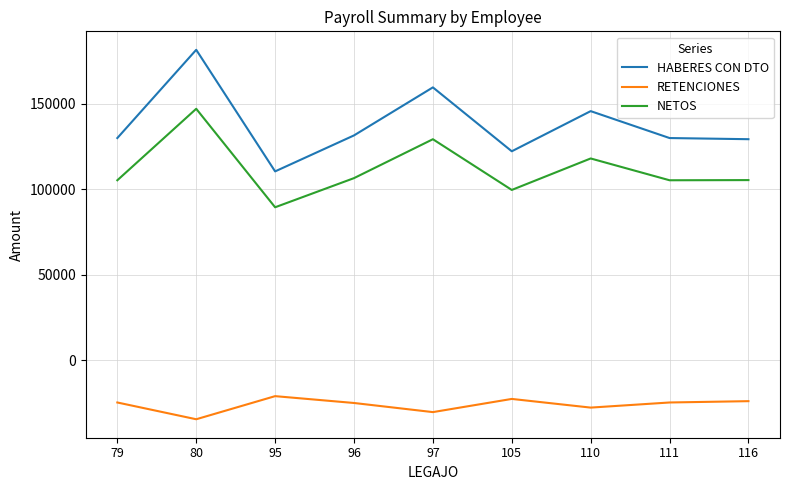

True or false: HABERES CON DTO and NETOS cross at least once.

False